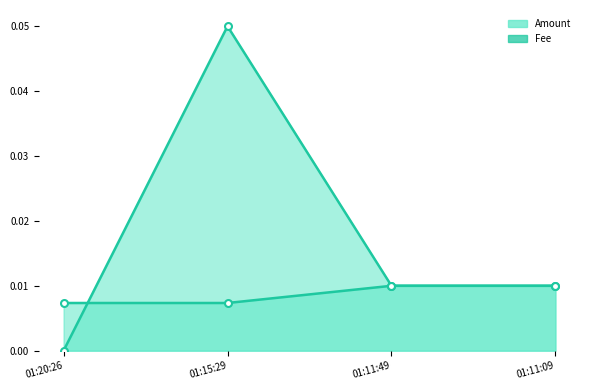

What are all the series names shown in the legend?

Amount, Fee